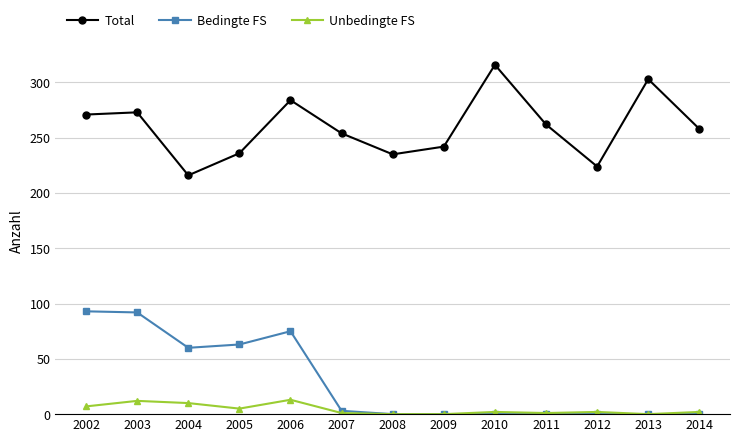

True or false: Bedingte FS has a value of 63 at 2005.

True